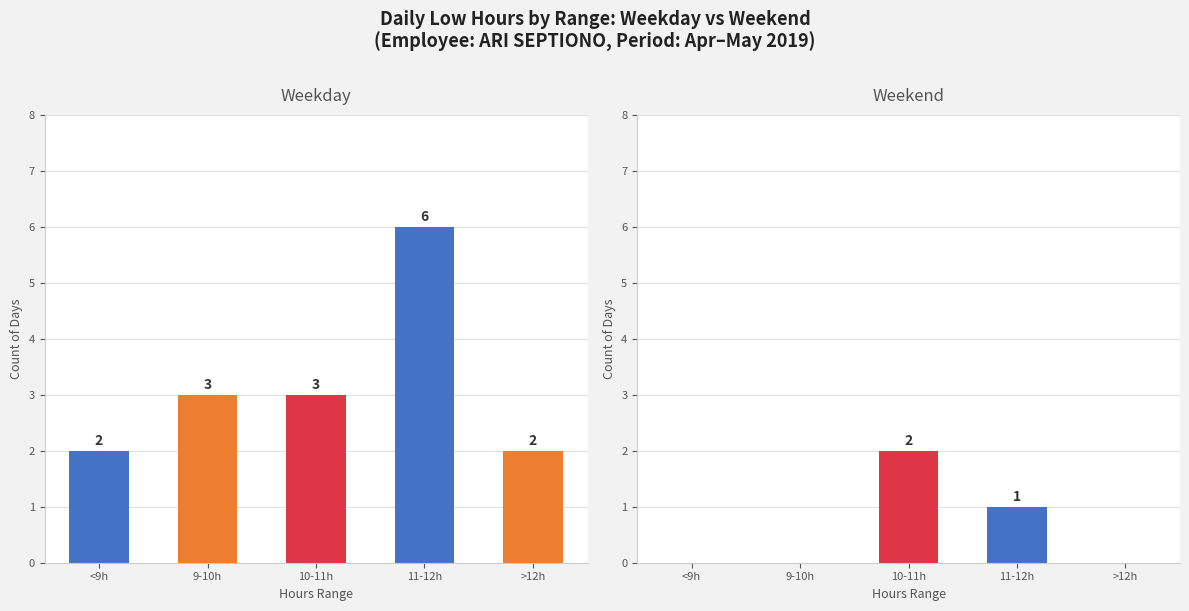

Read the Weekend value at 10-11h.

2